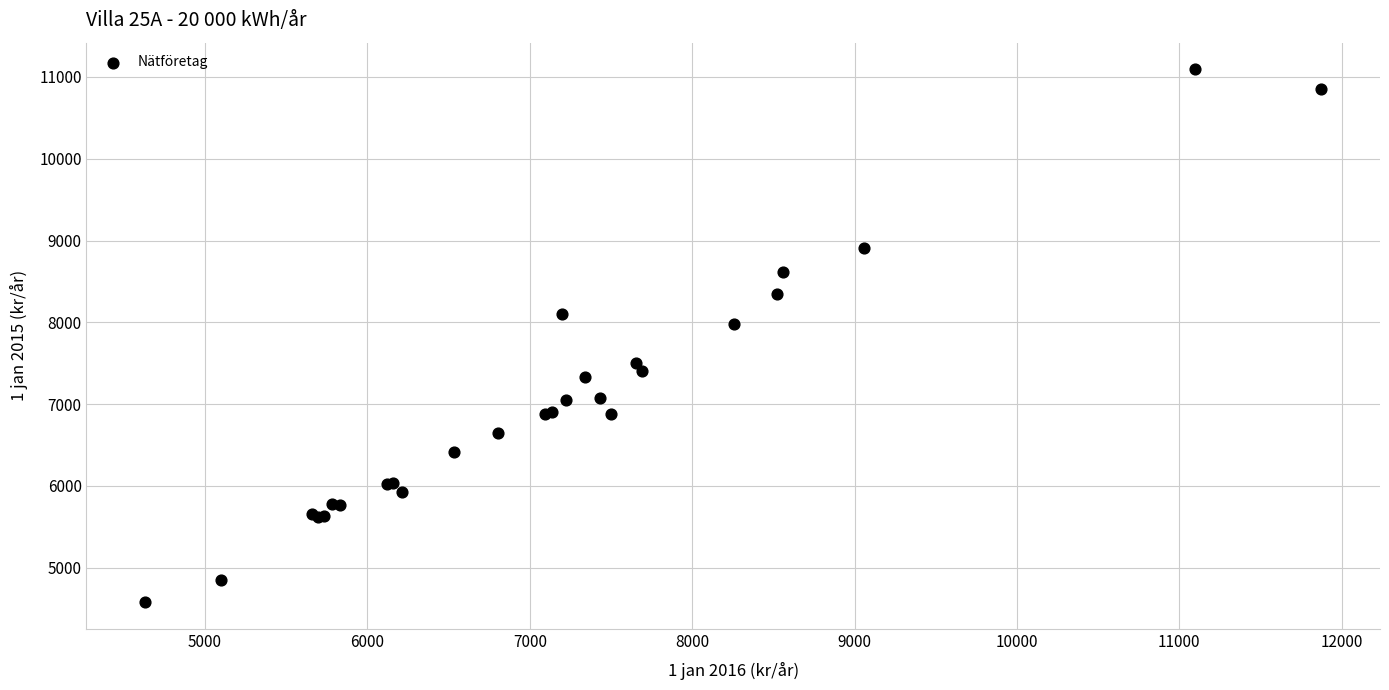

What Y value in the scatter plot is closest to 7835?

7975